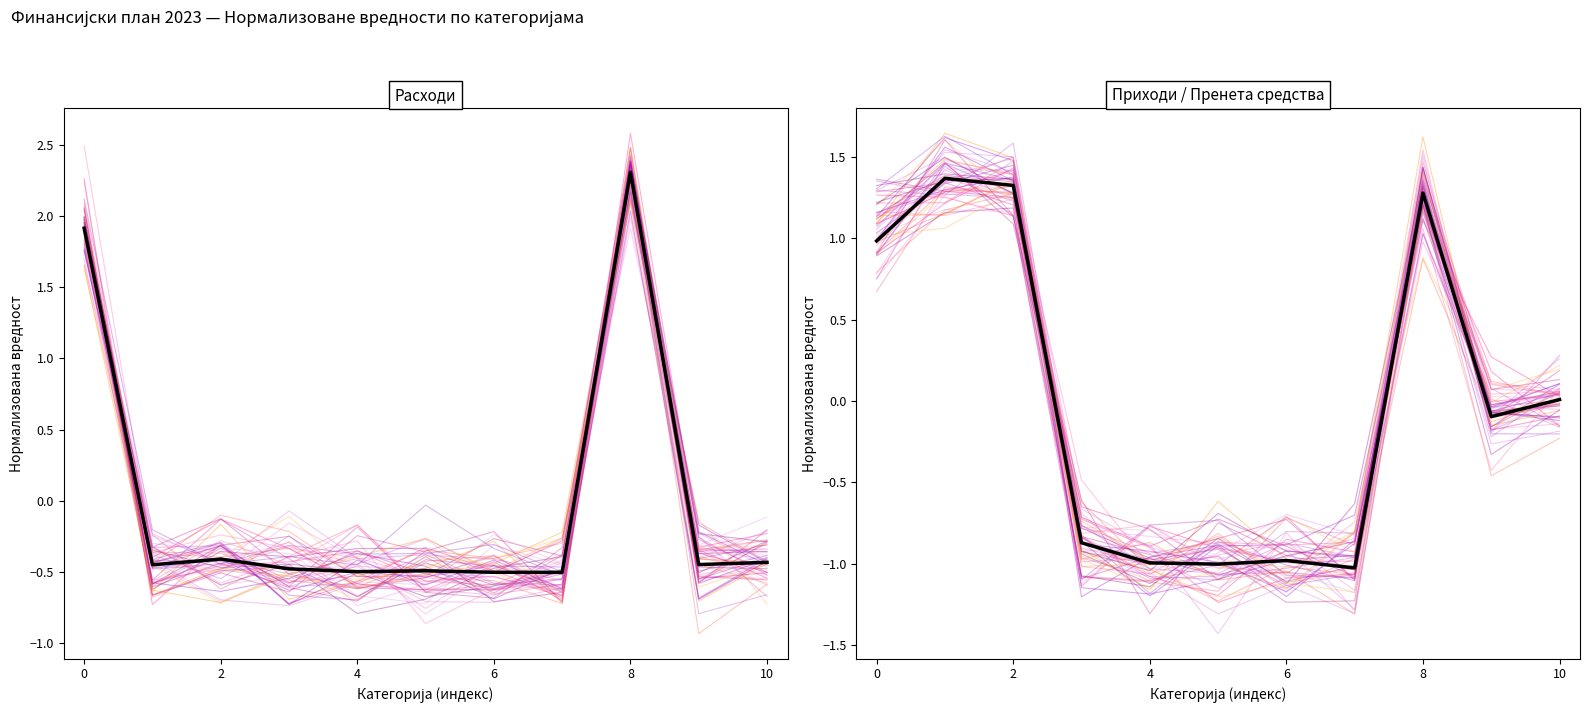

Which has a higher value, 12 or −2?

−2